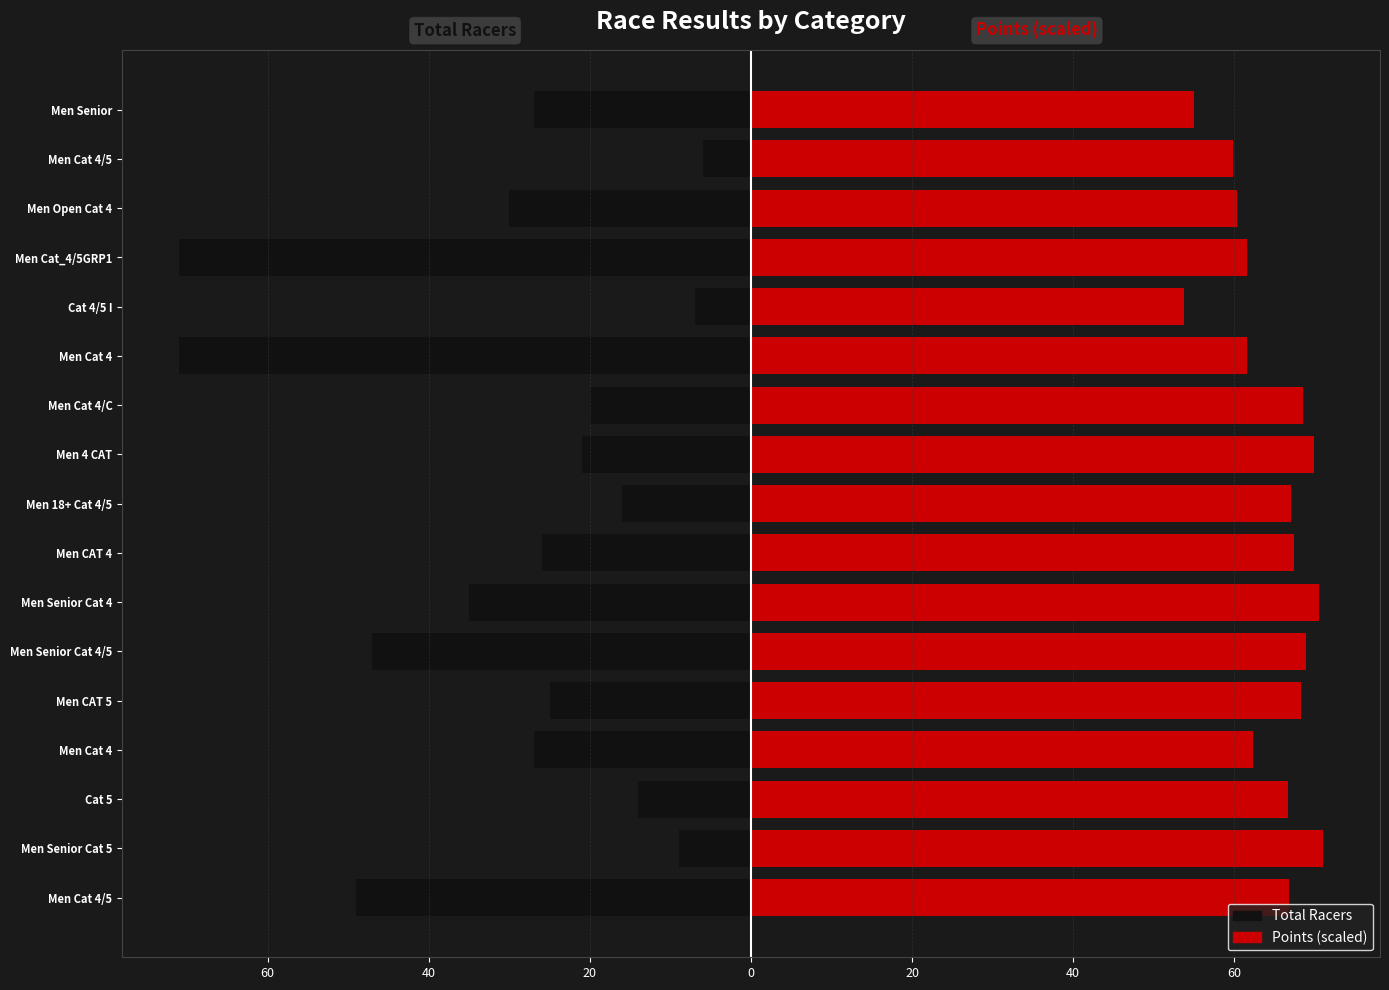

What is the sum of all Points (scaled) values?

1099.6